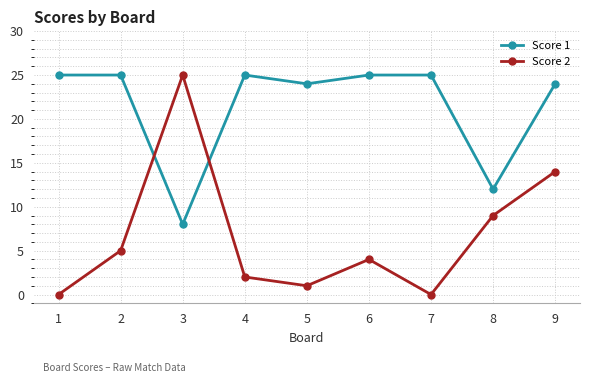

What is the maximum value shown in the chart?

25